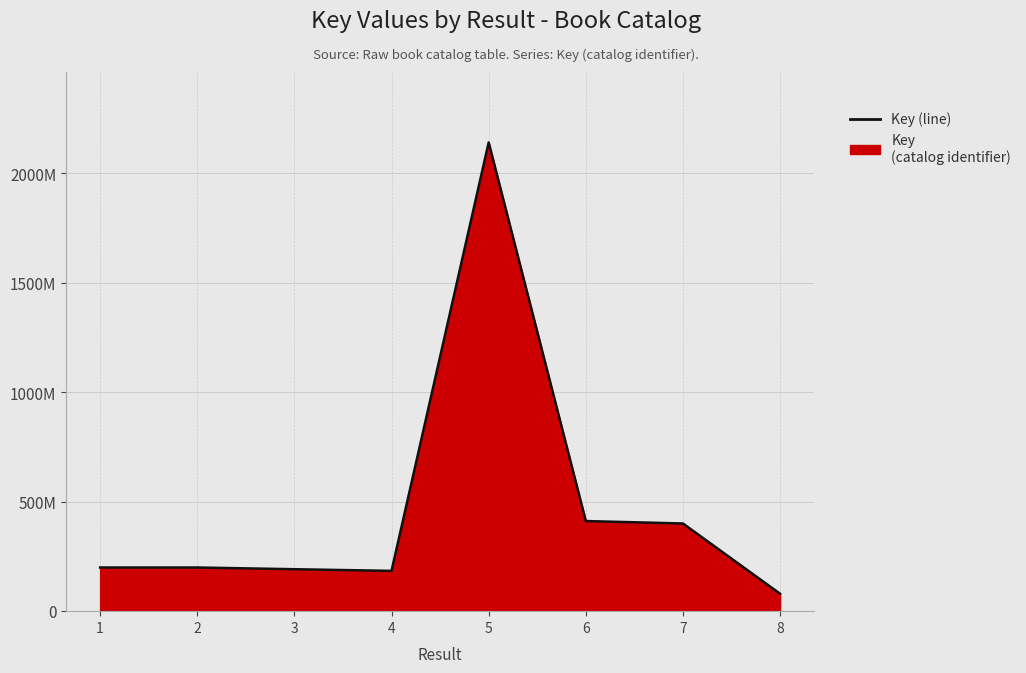

Where is the data nearest to the value 1110019777?

6